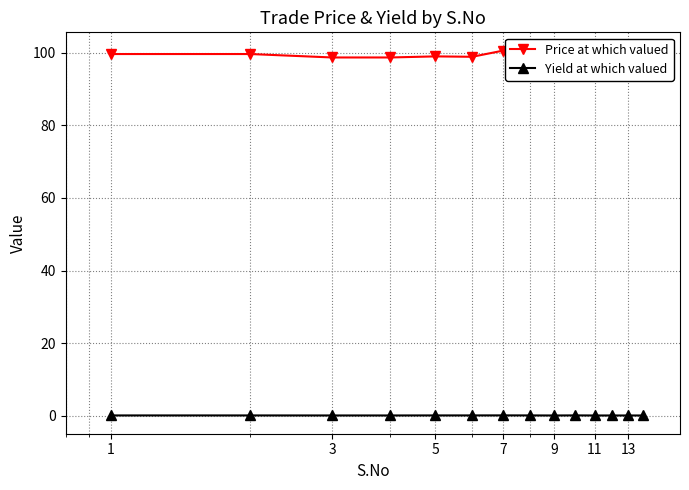

True or false: Yield at which valued has a value of 0.0 at 3.

False